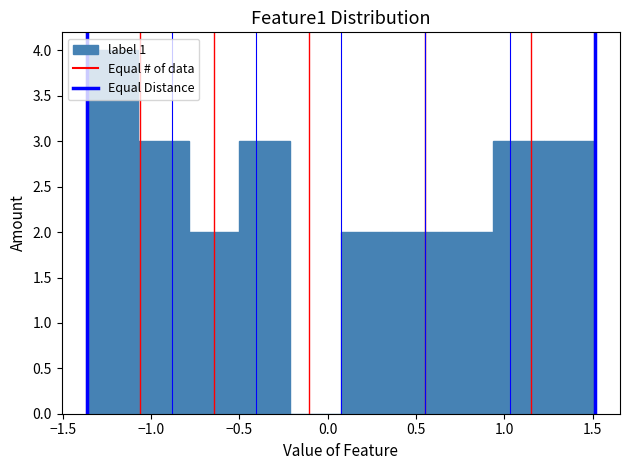

Reading left to right, list every bar in this chart as the range it spans on the x-axis followed by its height. Neither the bar edges nor the heights are printed on the chart, so give them approximately, as read against the axes.

-1.35 to -1.05: 4
-1.05 to -0.80: 3
-0.80 to -0.50: 2
-0.50 to -0.20: 3
-0.20 to 0.05: 0
0.05 to 0.35: 2
0.35 to 0.65: 2
0.65 to 0.95: 2
0.95 to 1.20: 3
1.20 to 1.50: 3